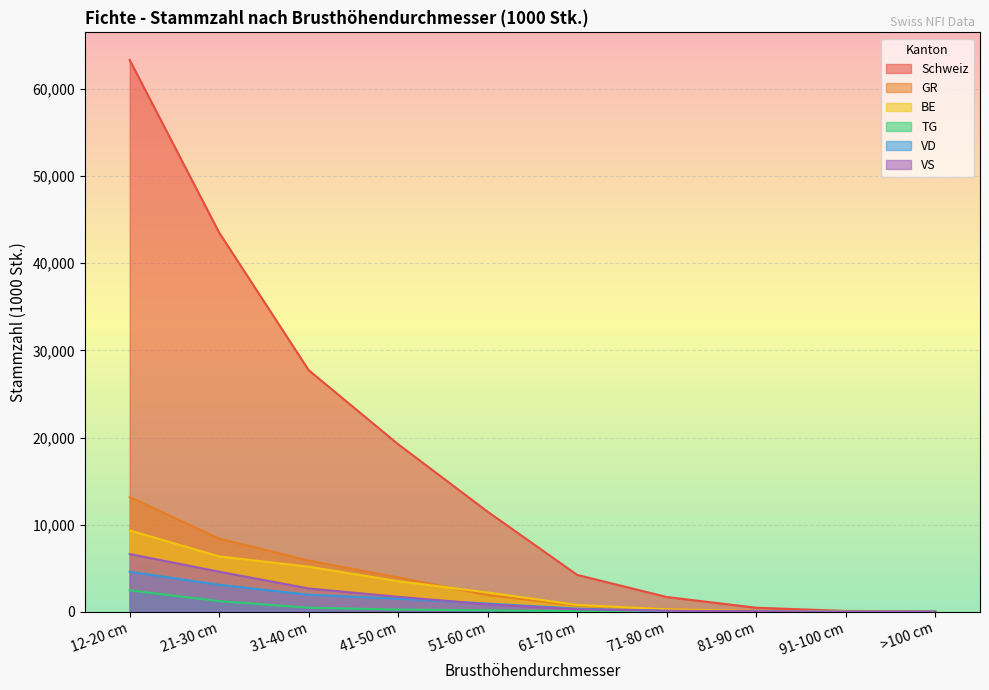

What is the spread (max minus min) of values at 31-40 cm?

27257